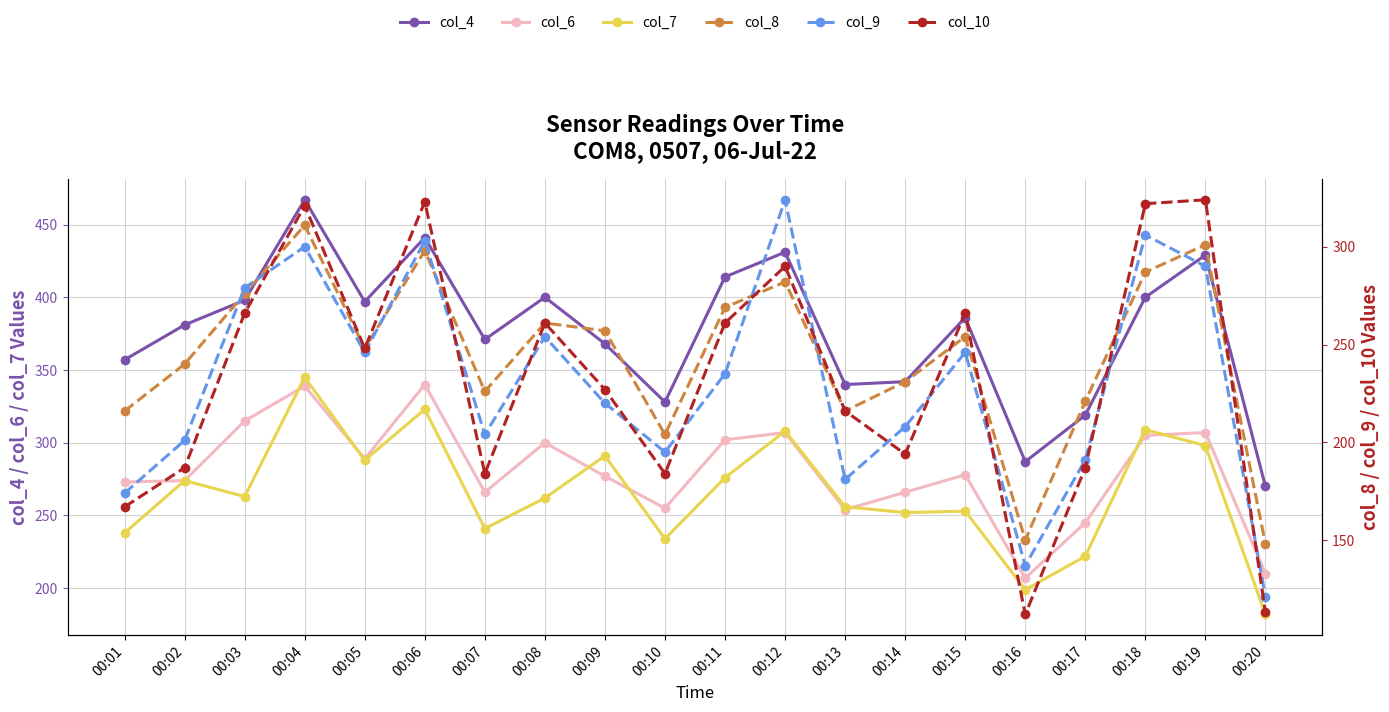

Read the col_7 value at 00:07.

241